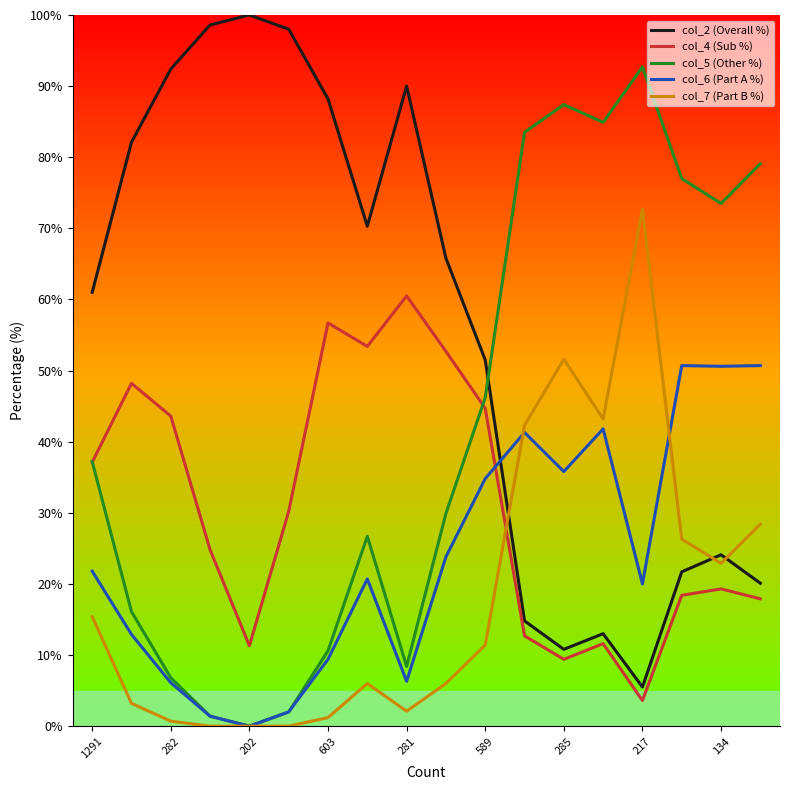

True or false: col_4 (Sub %) has more than 1 points higher than both neighbors.

True